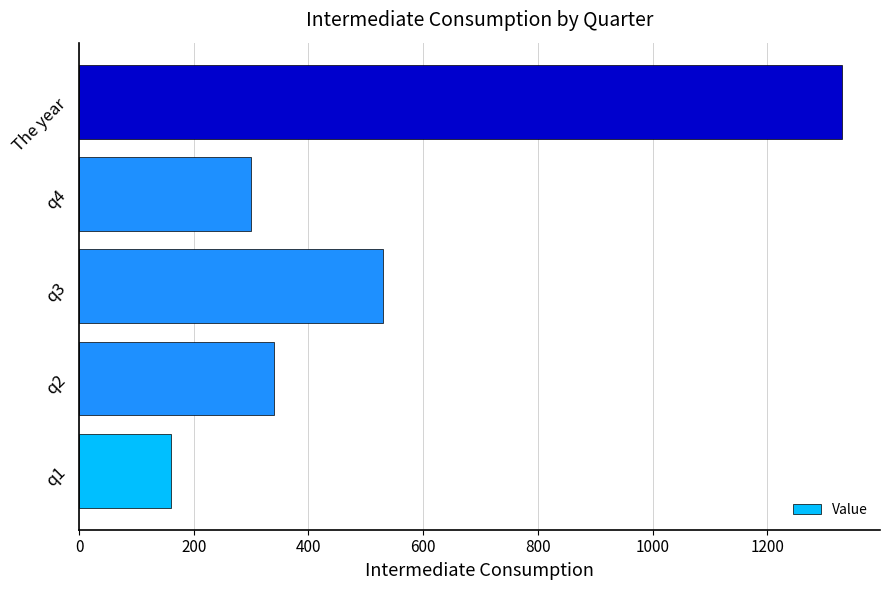

How many data points does each series have?

5